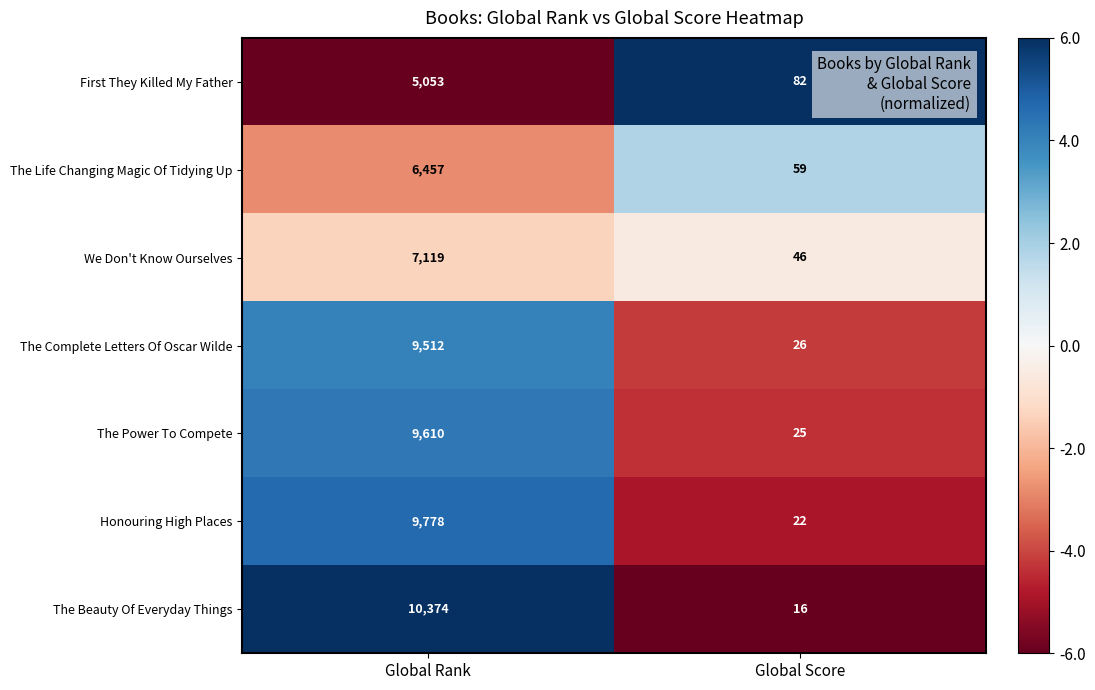

The value of Honouring High Places at Global Score is 14. True or false?

False